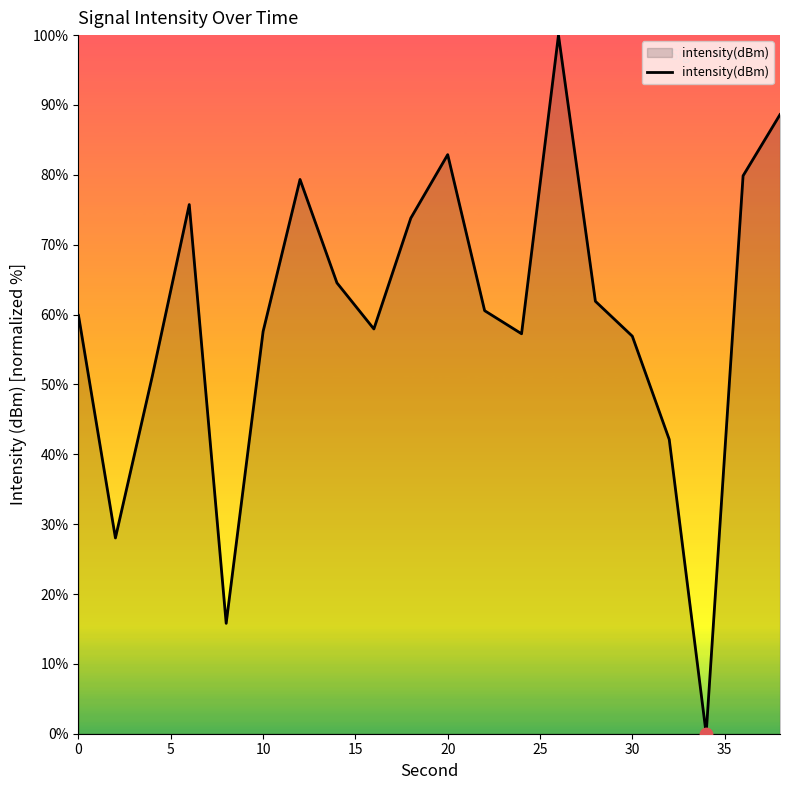

What is the difference between the maximum and minimum values?

100.0